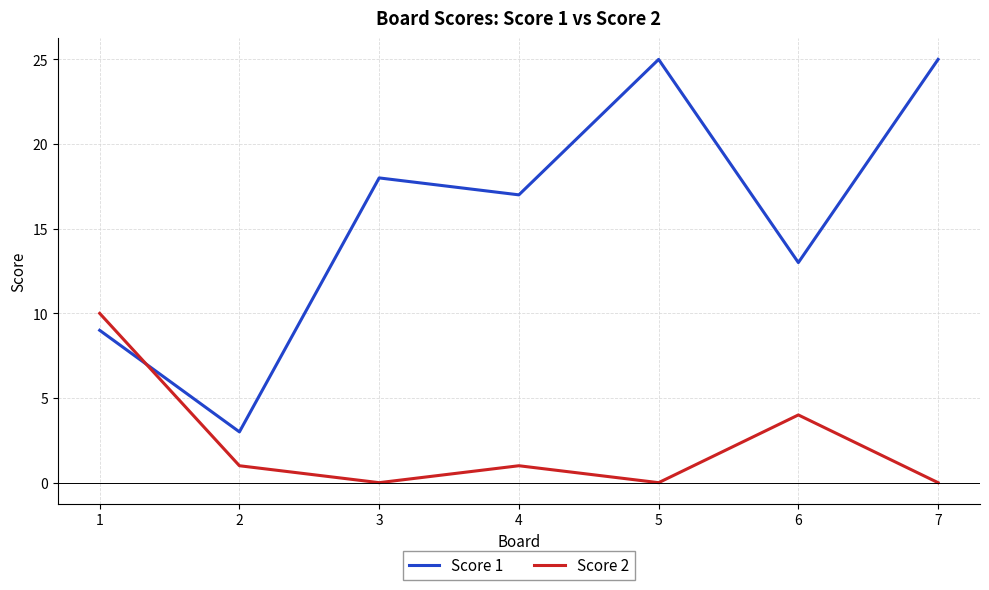

What is the highest value of the Score 2 series?

10